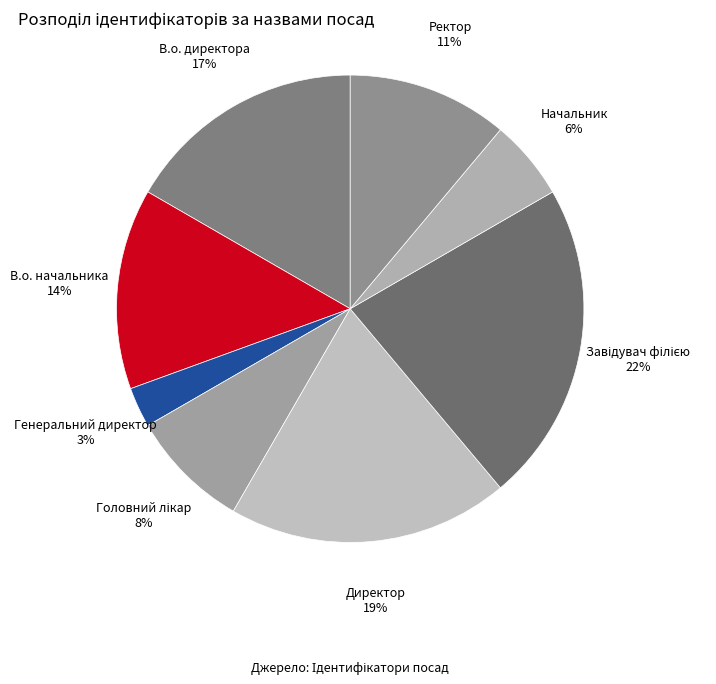

To the nearest percent, what is the difference between the largest and smallest slice percentages?

19%